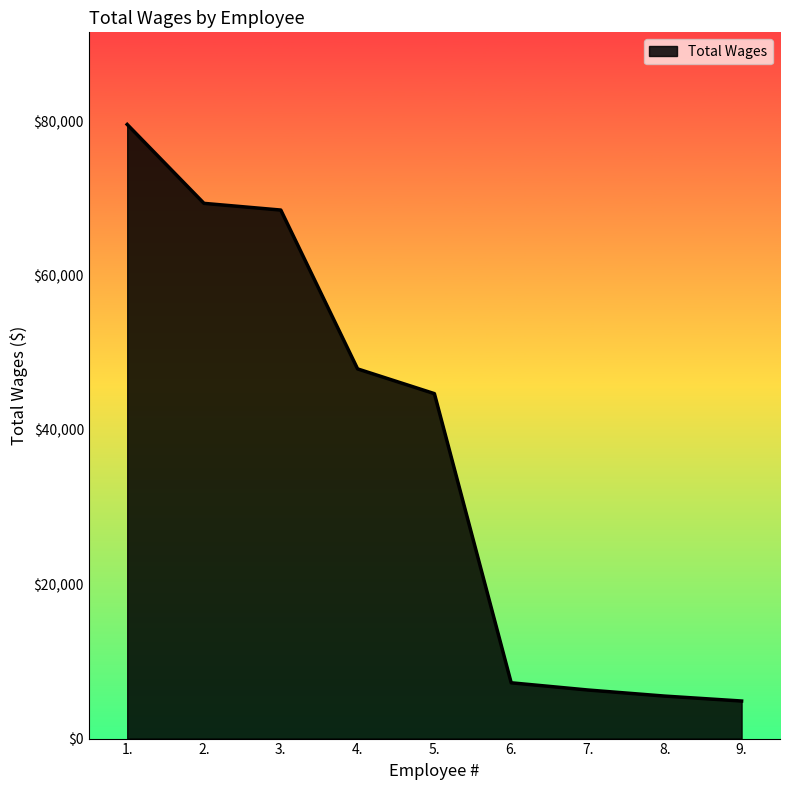

How many series are shown in this chart?

1